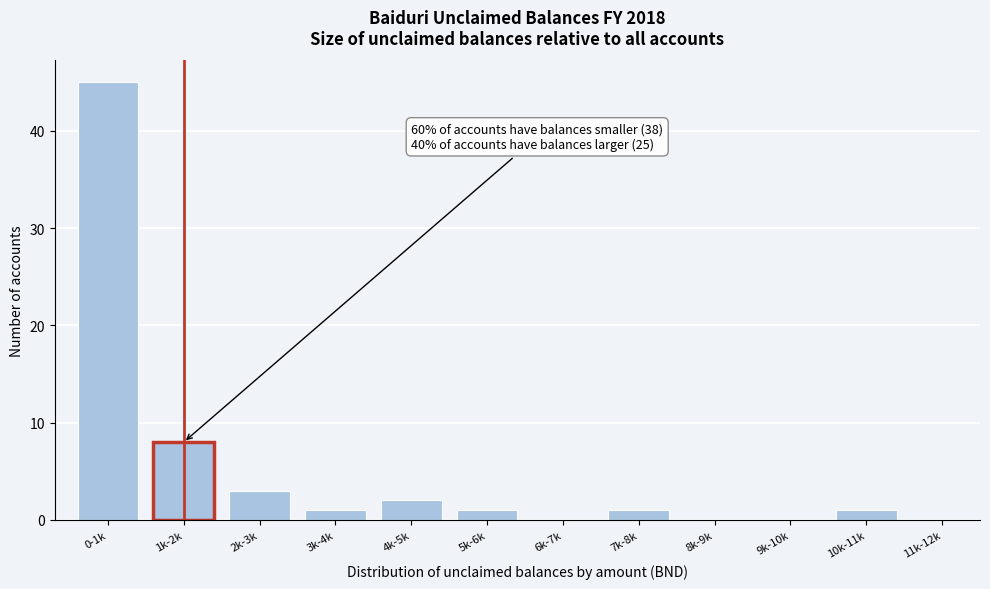

Reading left to right, what are all the values shown in this chart?

0-1k=45	1k-2k=8	2k-3k=3	3k-4k=1	4k-5k=2	5k-6k=1	6k-7k=0	7k-8k=1	8k-9k=0	9k-10k=0	10k-11k=1	11k-12k=0